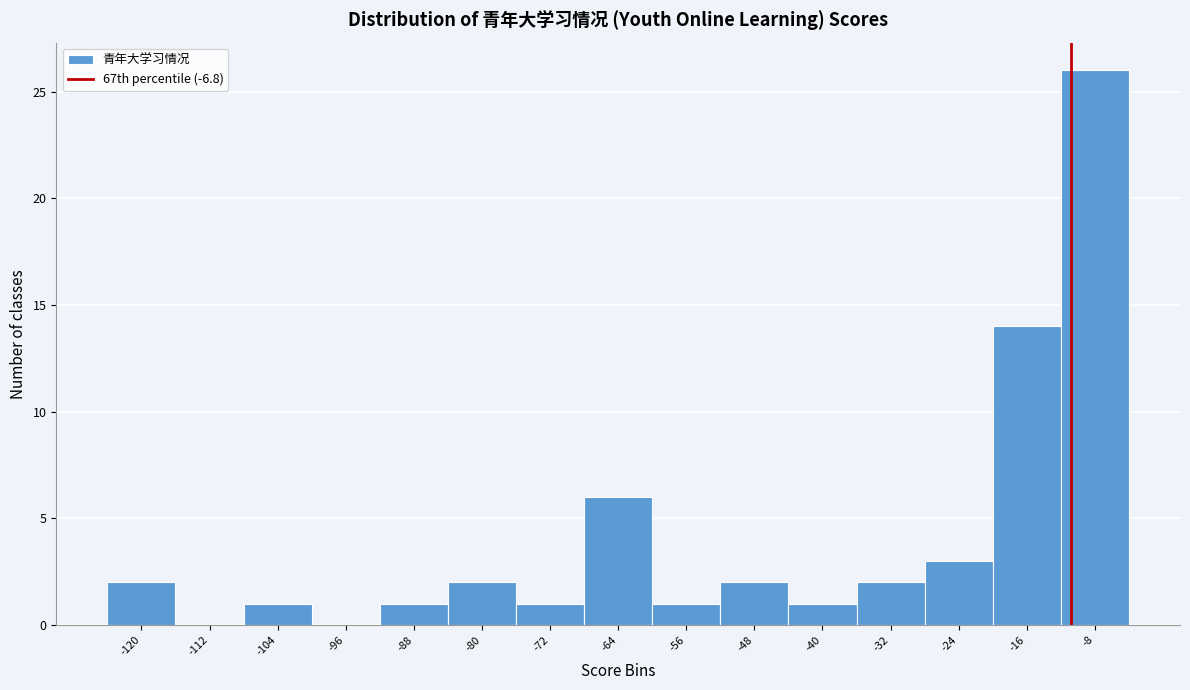

Reading right to left, transcribe all the data shown in this chart.

-8=26	-16=14	-24=3	-32=2	-40=1	-48=2	-56=1	-64=6	-72=1	-80=2	-88=1	-96=0	-104=1	-112=0	-120=2